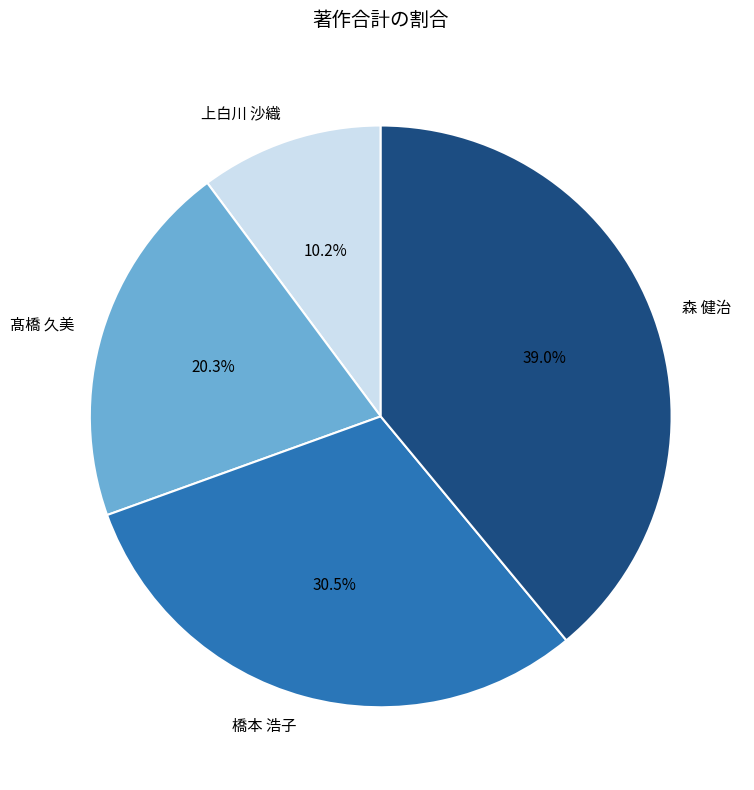

True or false: 髙橋 久美 accounts for 12% of the total.

False